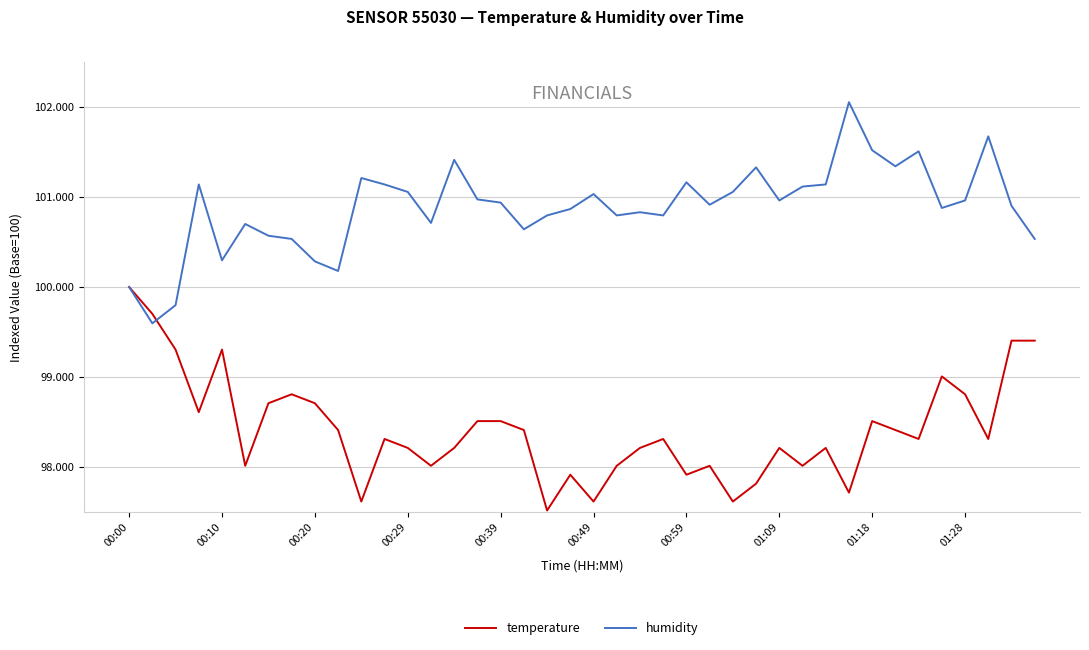

Reading left to right, extract all data points from this chart.

temperature: 100.0	99.7	99.3	98.6	99.3	98.0	98.7	98.8	98.7	98.4	97.6	98.3	98.2	98.0	98.2	98.5	98.5	98.4	97.5	97.9	97.6	98.0	98.2	98.3	97.9	98.0	97.6	97.8	98.2	98.0	98.2	97.7	98.5	98.4	98.3	99.0	98.8	98.3	99.4	99.4
humidity: 100.0	99.6	99.8	101.1	100.3	100.7	100.6	100.5	100.3	100.2	101.2	101.1	101.1	100.7	101.4	101.0	100.9	100.6	100.8	100.9	101.0	100.8	100.8	100.8	101.2	100.9	101.1	101.3	101.0	101.1	101.1	102.1	101.5	101.3	101.5	100.9	101.0	101.7	100.9	100.5